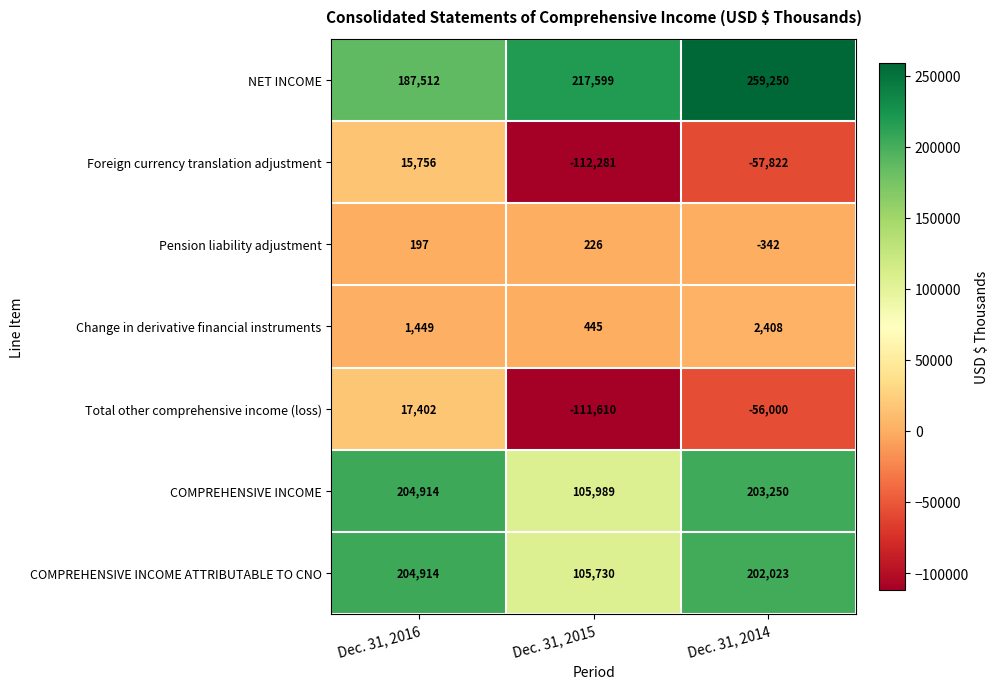

Reading right to left, list all the values displayed in this chart.

NET INCOME: Dec. 31, 2014=259250	Dec. 31, 2015=217599	Dec. 31, 2016=187512
Foreign currency translation adjustment: Dec. 31, 2014=-57822	Dec. 31, 2015=-112281	Dec. 31, 2016=15756
Pension liability adjustment: Dec. 31, 2014=-342	Dec. 31, 2015=226	Dec. 31, 2016=197
Change in derivative financial instruments: Dec. 31, 2014=2408	Dec. 31, 2015=445	Dec. 31, 2016=1449
Total other comprehensive income (loss): Dec. 31, 2014=-56000	Dec. 31, 2015=-111610	Dec. 31, 2016=17402
COMPREHENSIVE INCOME: Dec. 31, 2014=203250	Dec. 31, 2015=105989	Dec. 31, 2016=204914
COMPREHENSIVE INCOME ATTRIBUTABLE TO CNO: Dec. 31, 2014=202023	Dec. 31, 2015=105730	Dec. 31, 2016=204914